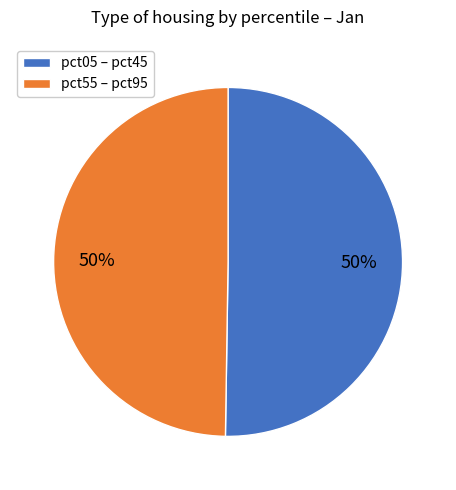

To the nearest percent, what is the combined percentage of pct05 – pct45 and pct55 – pct95?

100%